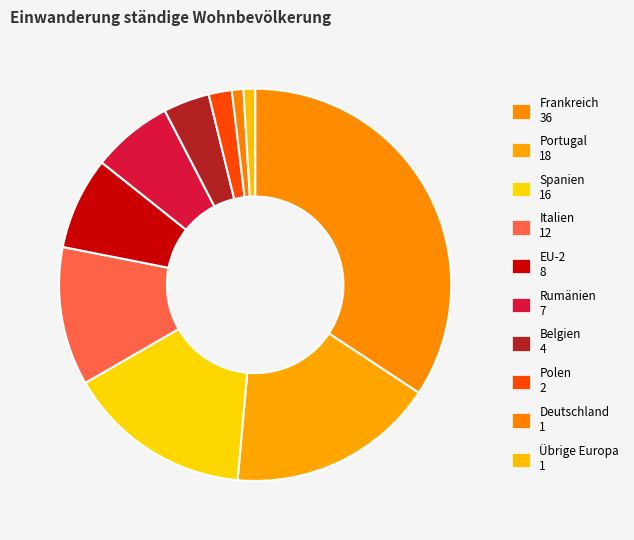

What is the change in value from Frankreich to Polen?

-34